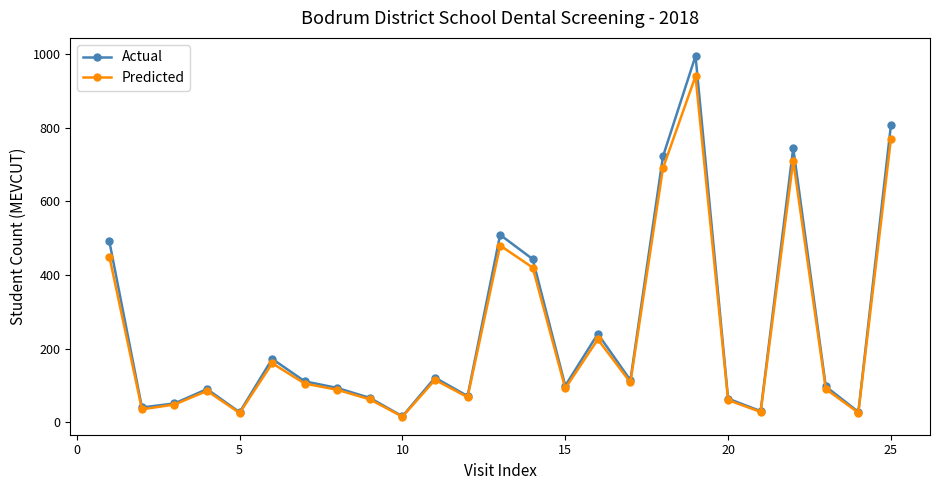

True or false: Predicted has more than 1 interior local peaks.

True